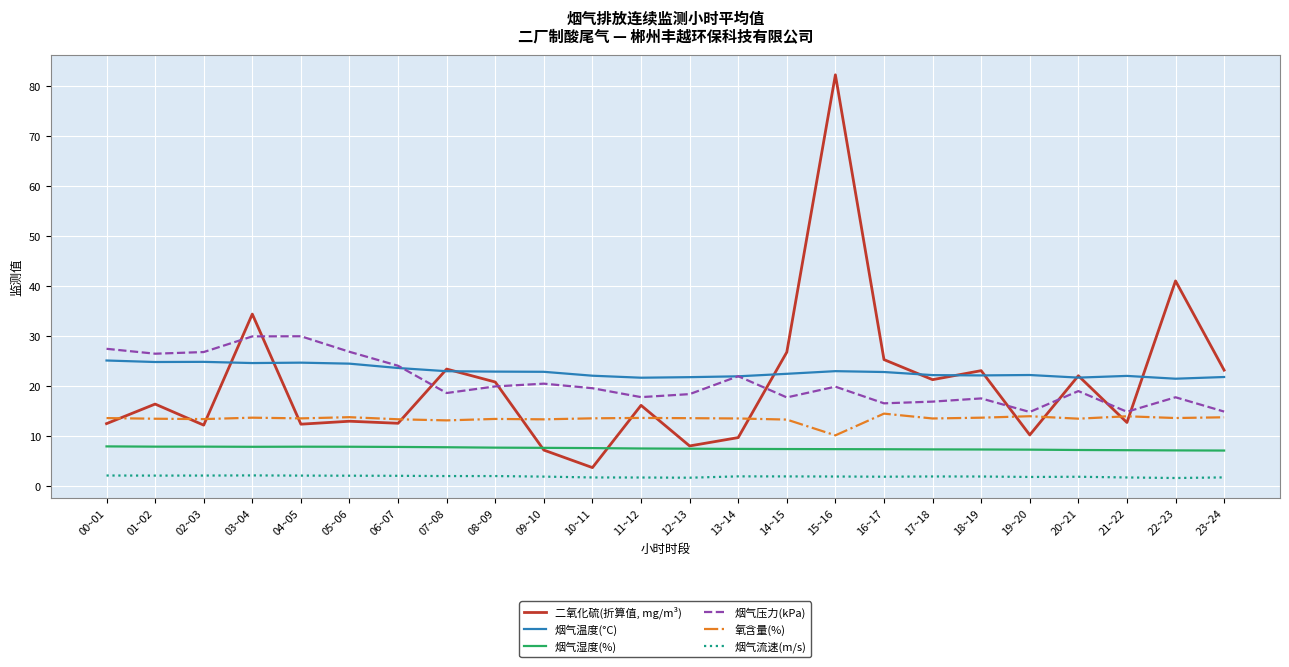

What is the highest value of the 烟气流速(m/s) series?

2.1